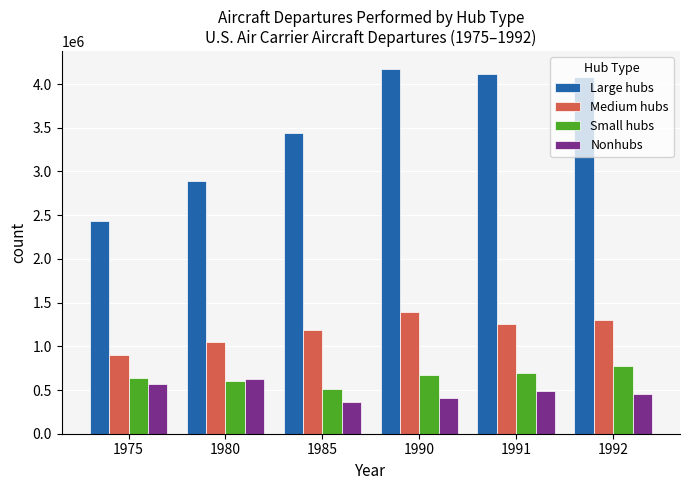

How many data points does each series have?

6